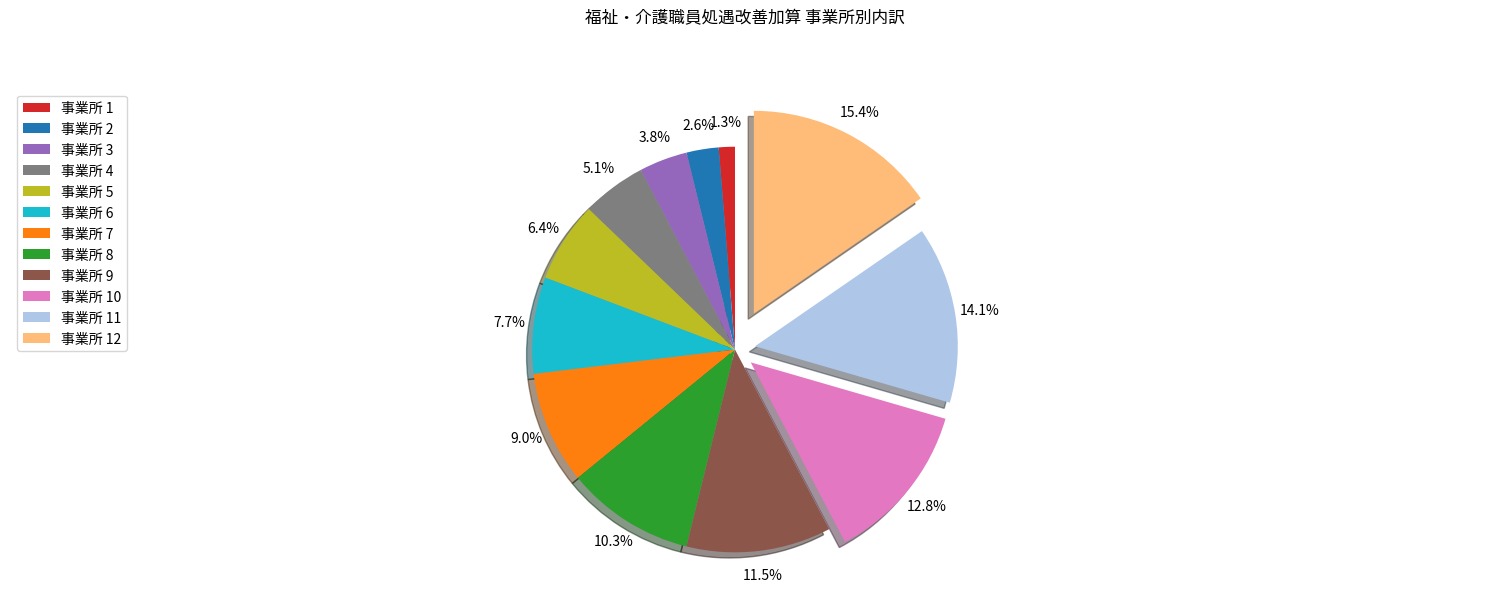

Does 事業所 2 represent more than half of the total?

No